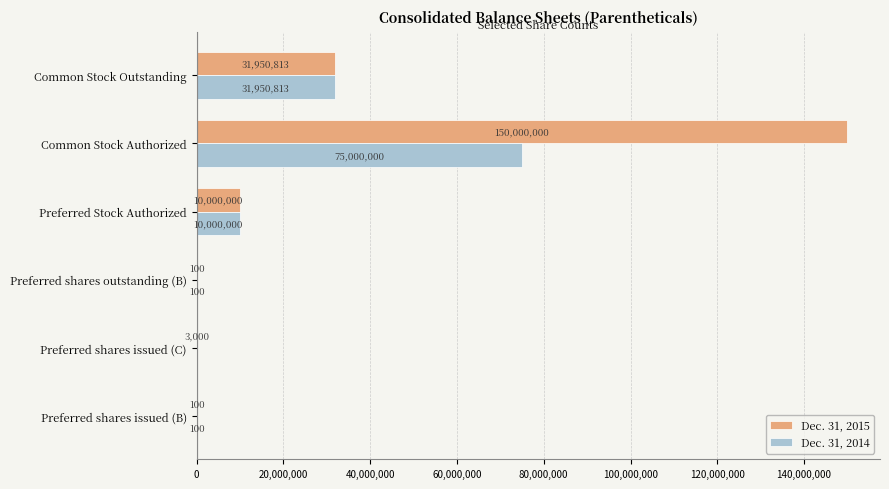

Which series has the largest total across all categories?

Dec. 31, 2015